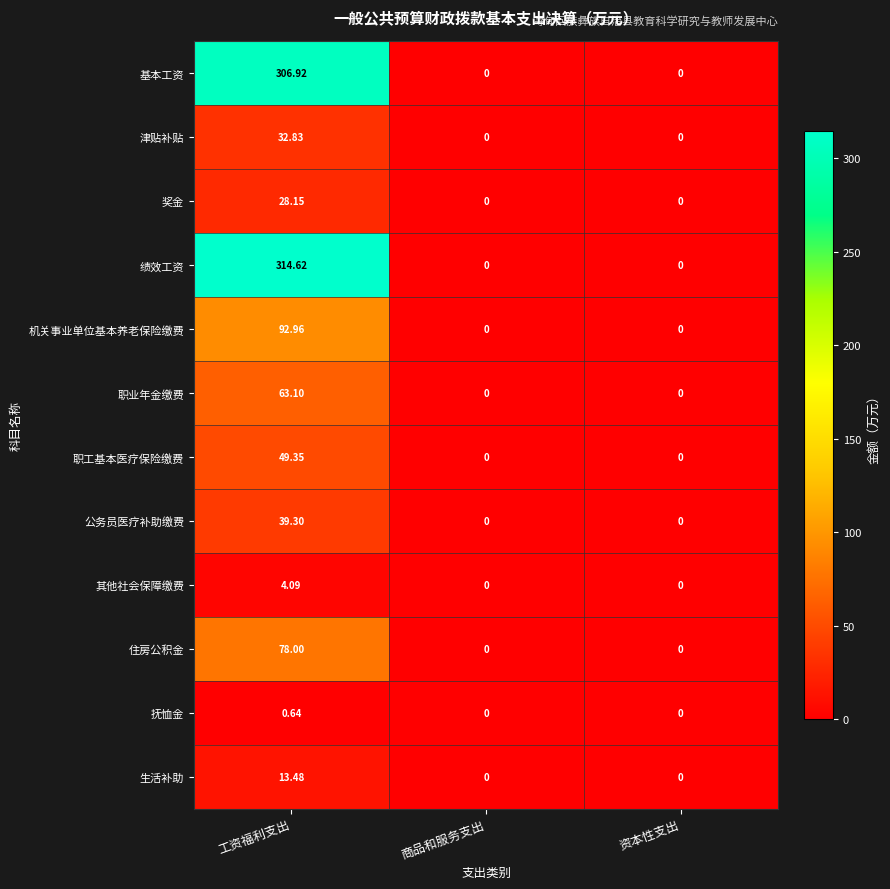

At 工资福利支出, list the series in order from smallest to largest.

抚恤金, 其他社会保障缴费, 生活补助, 奖金, 津贴补贴, 公务员医疗补助缴费, 职工基本医疗保险缴费, 职业年金缴费, 住房公积金, 机关事业单位基本养老保险缴费, 基本工资, 绩效工资